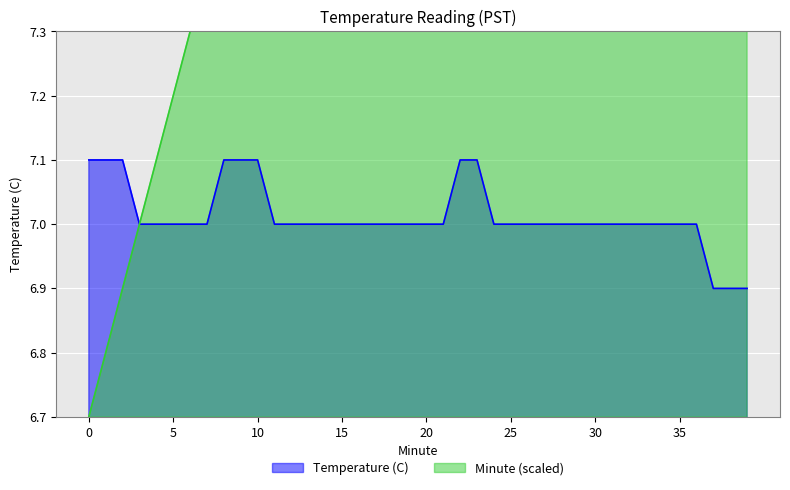

How many lines are shown in the chart?

2